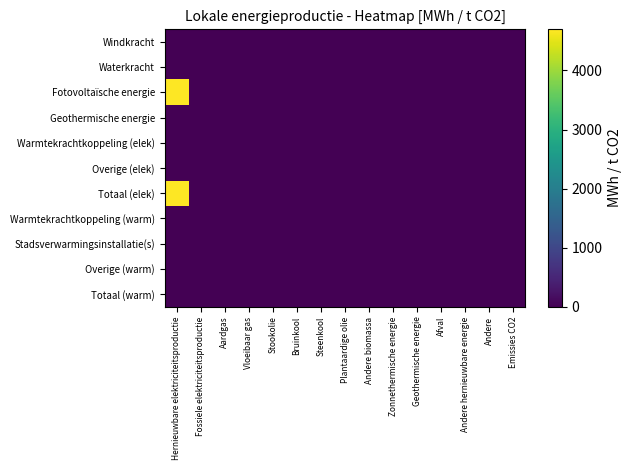

Which series has the largest total across all categories?

Fotovoltaïsche energie